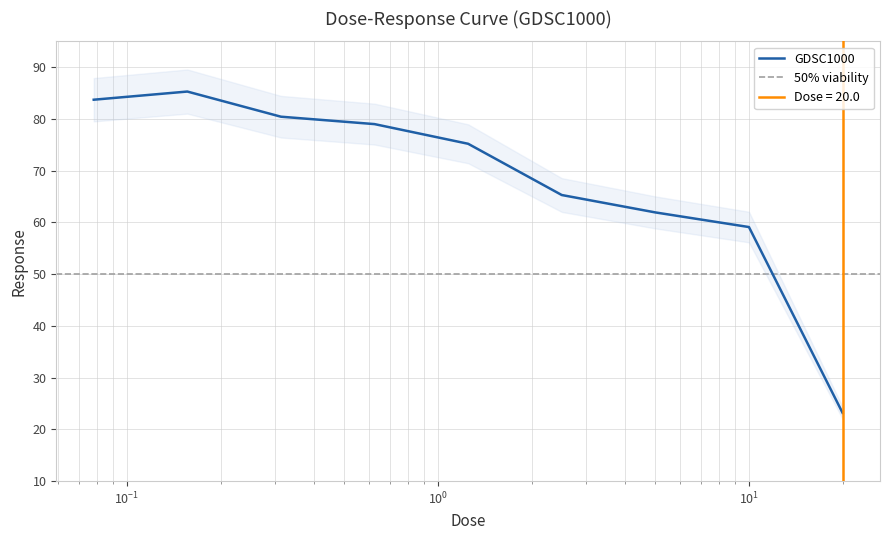

What is the greatest value displayed?

85.3